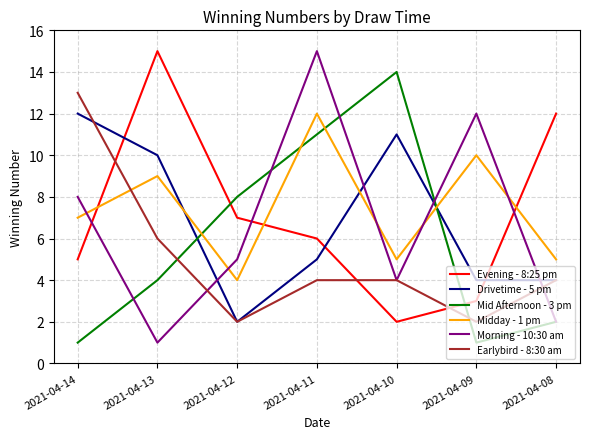

After their last crossing, which series has the higher values: Drivetime - 5 pm or Midday - 1 pm?

Midday - 1 pm